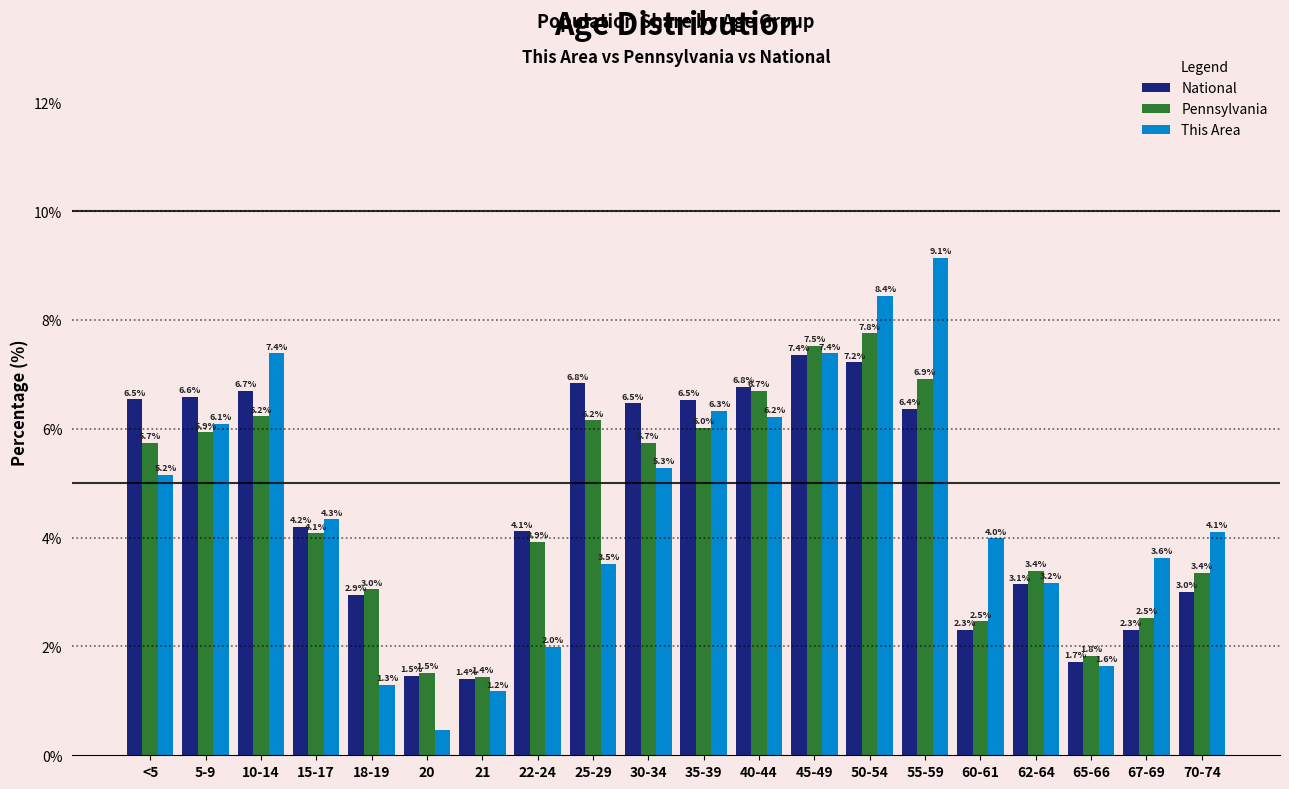

The This Area series shows 8.3 at <5. True or false?

False